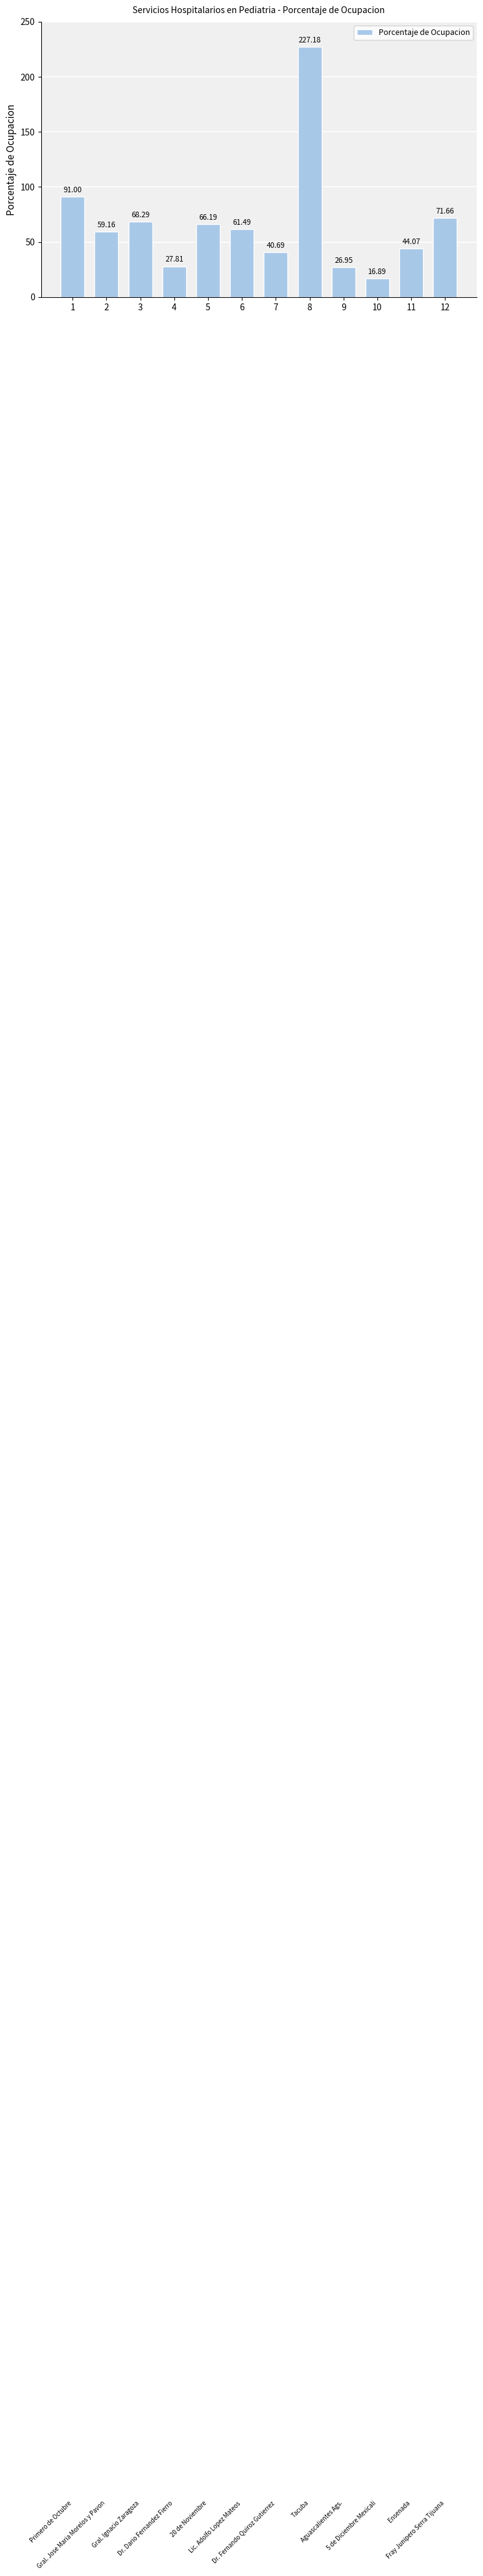

List the labels in order of value, largest first.

8, 1, 12, 3, 5, 6, 2, 11, 7, 4, 9, 10